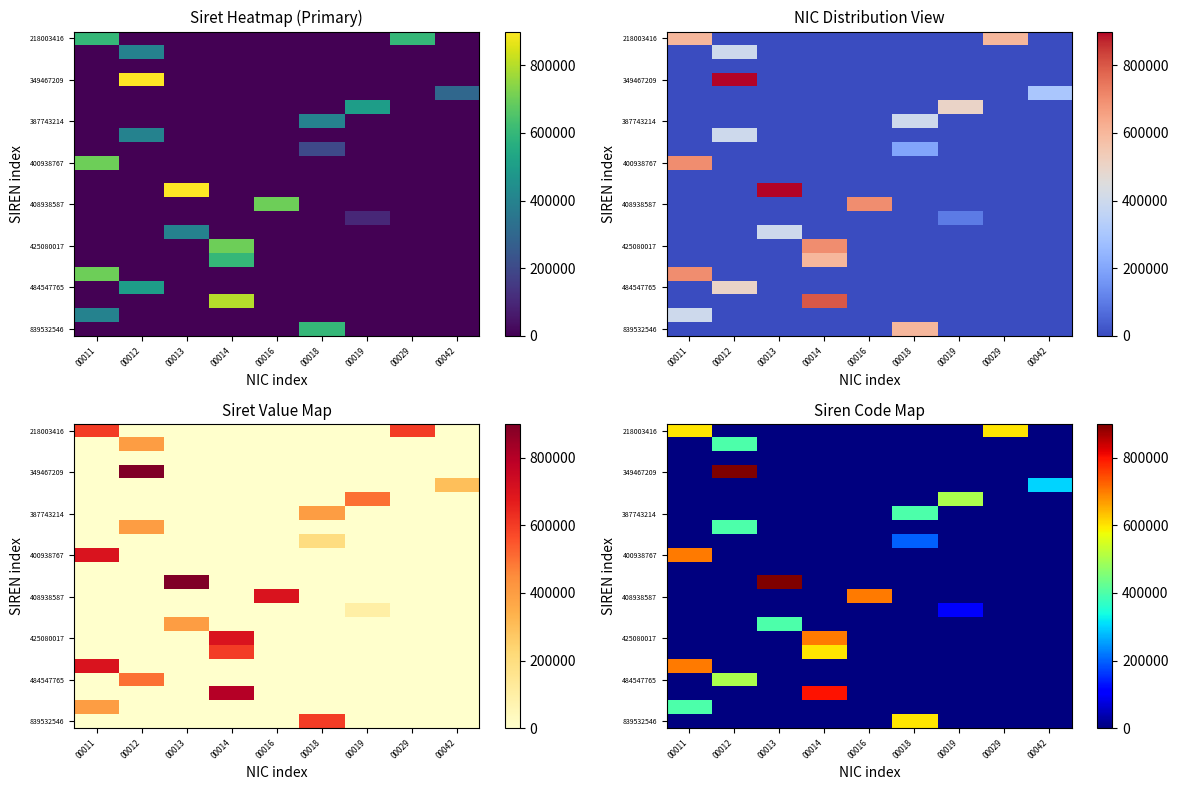

How many data points does each series have?

9